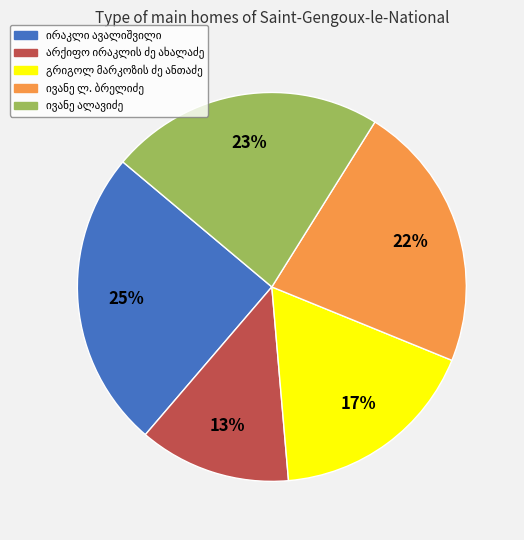

Is there any slice that represents more than half of the pie?

No